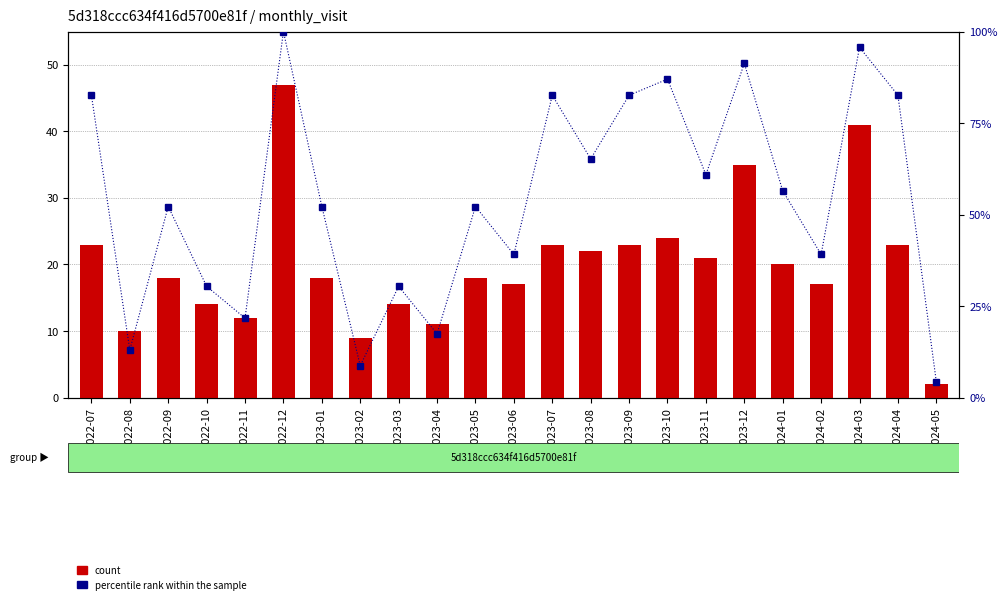

Is the value of count at 2024-03 greater than the value of percentile rank within the sample at 2024-02?

Yes